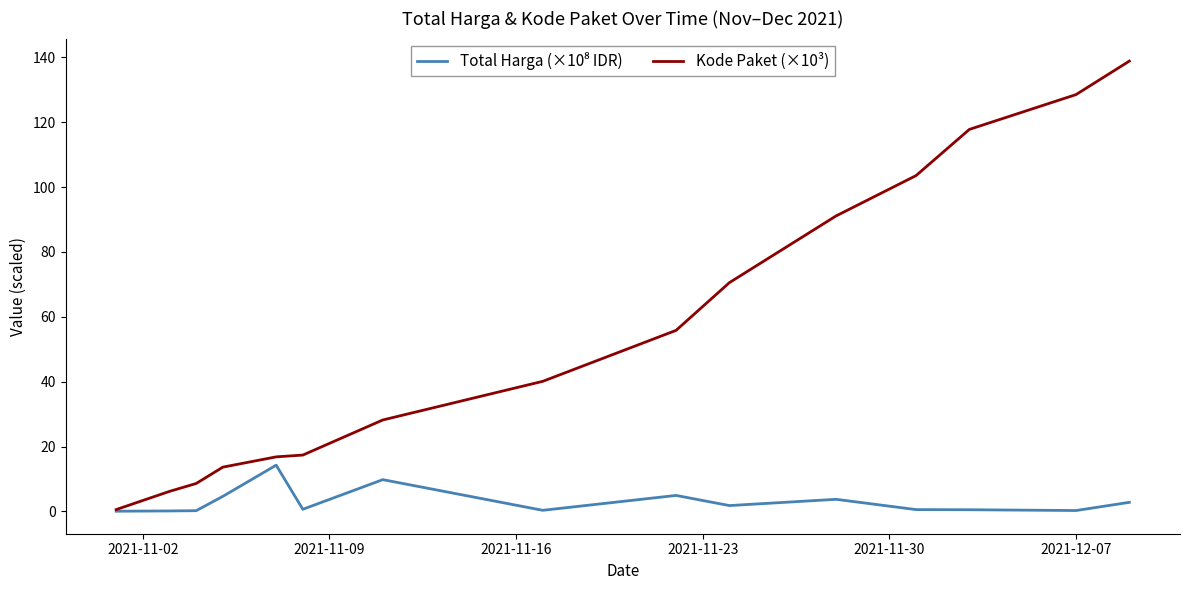

Which series has the largest range (max minus min)?

Kode Paket (×10³)